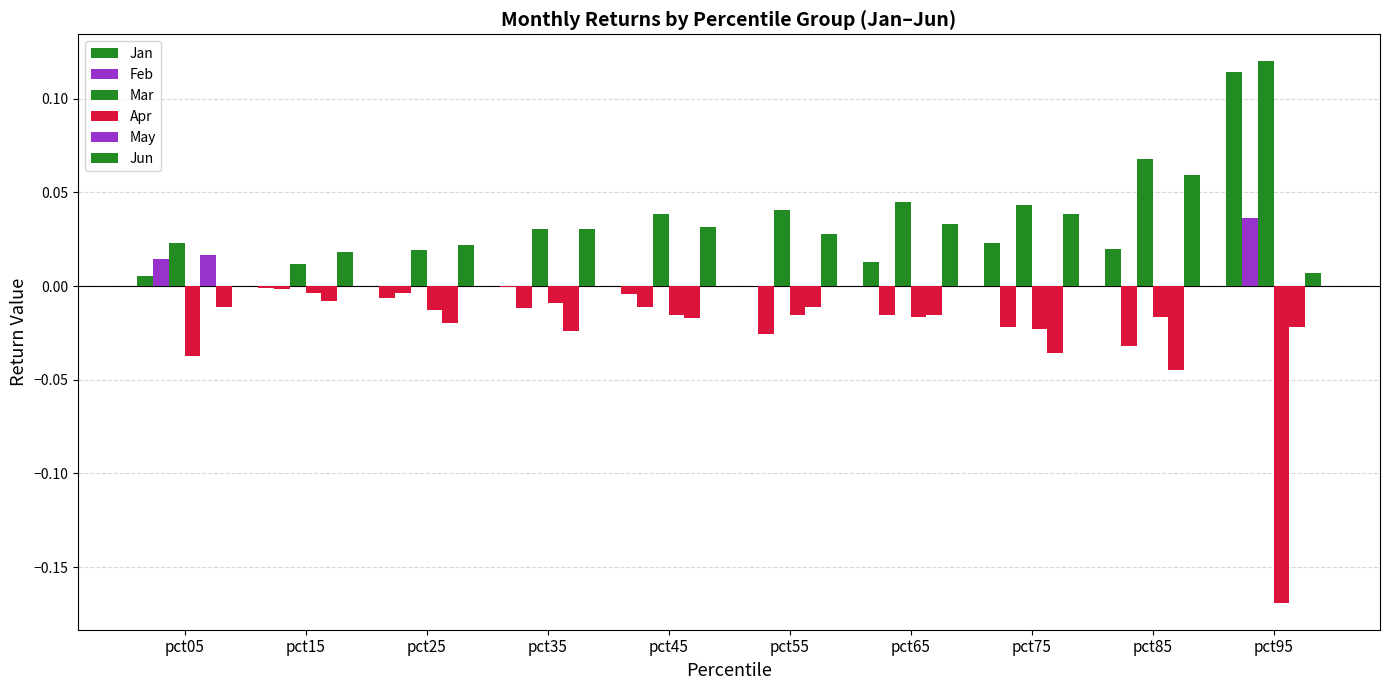

Count the number of categories in the chart.

10